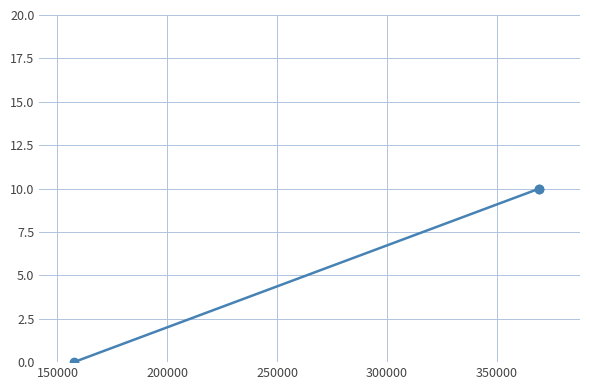

What is the difference between the maximum and minimum values?

10.0